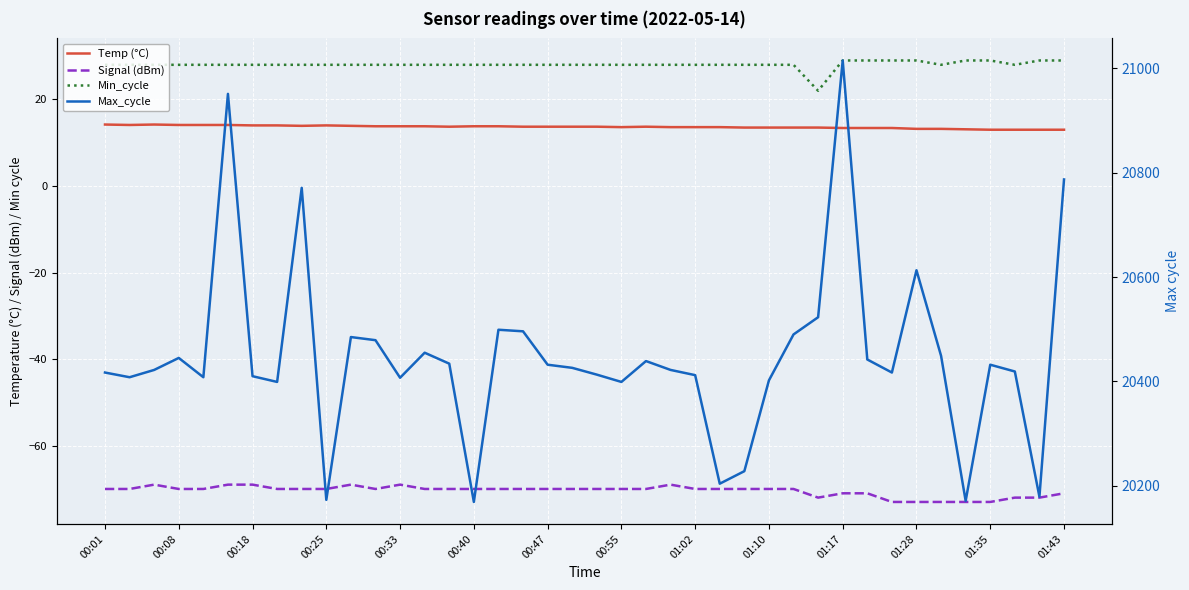

At 19, list the series in order from largest to smallest.

Max_cycle, Min_cycle, Temp (°C), Signal (dBm)